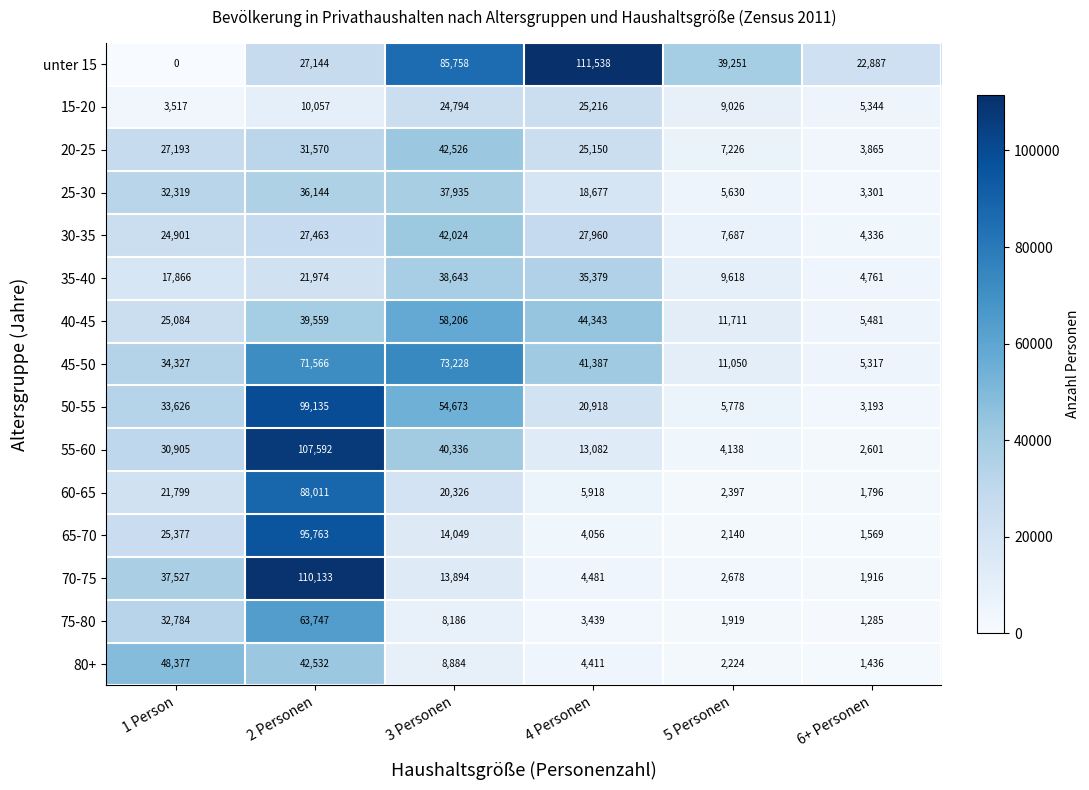

At which label does 55-60 reach its peak?

2 Personen